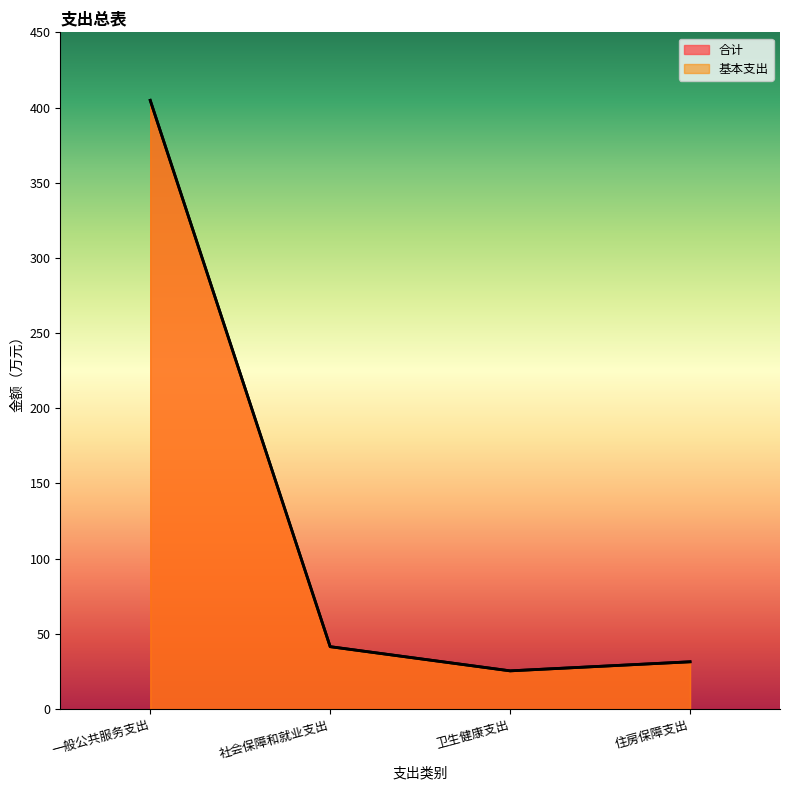

True or false: 基本支出 and 合计 cross at least once.

False